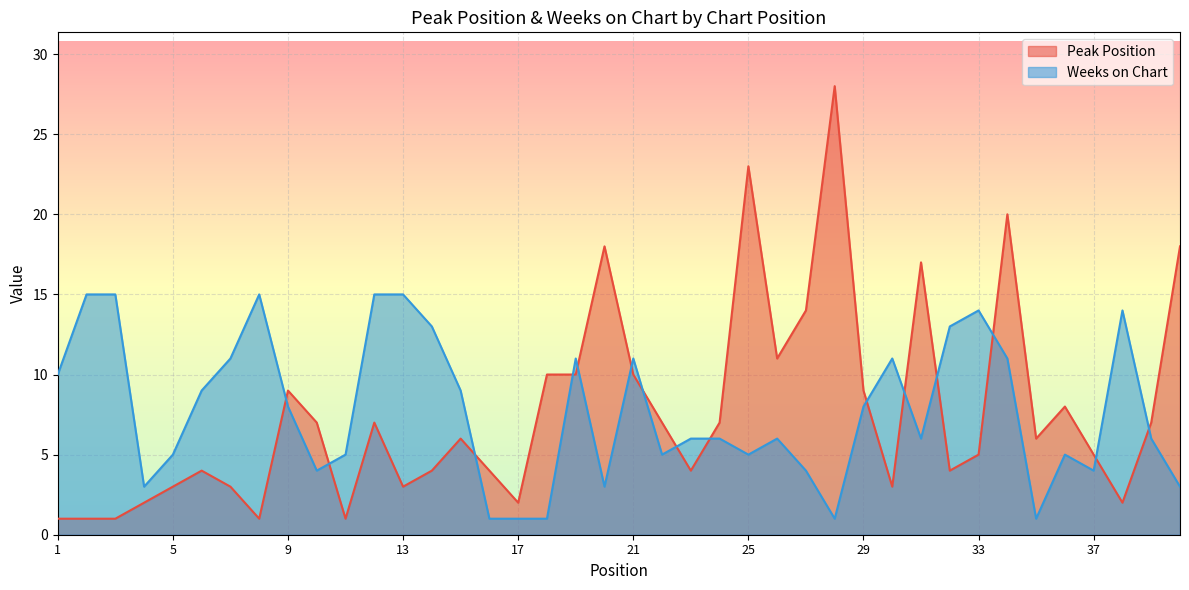

Rank the series at 22 from highest to lowest value.

Peak Position, Weeks on Chart